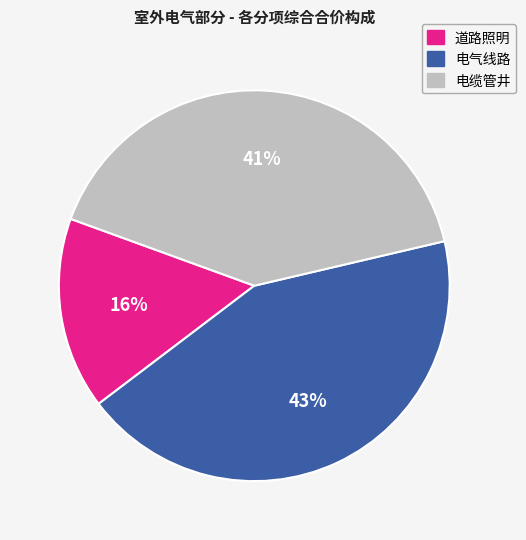

Is there any slice that represents more than half of the pie?

No